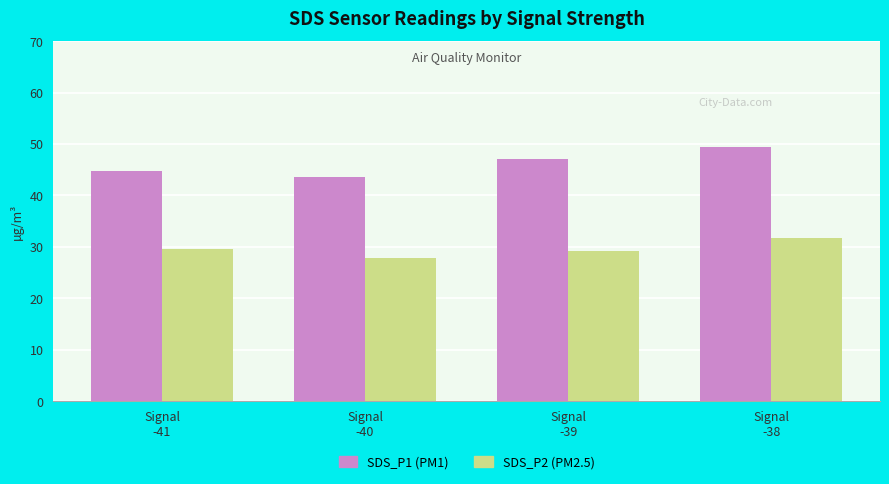

What is the smallest value displayed?

27.9